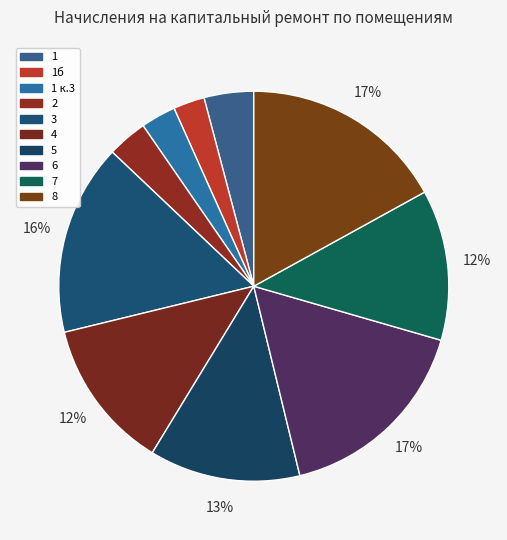

What is the ratio of the value at 6 to the value at 3?

1.1